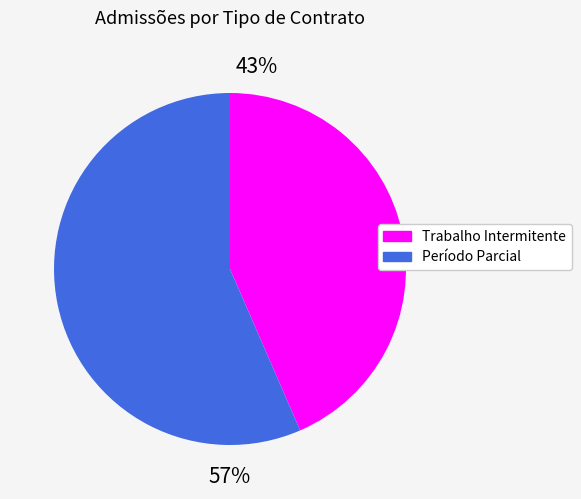

How many segments does this pie chart have?

2